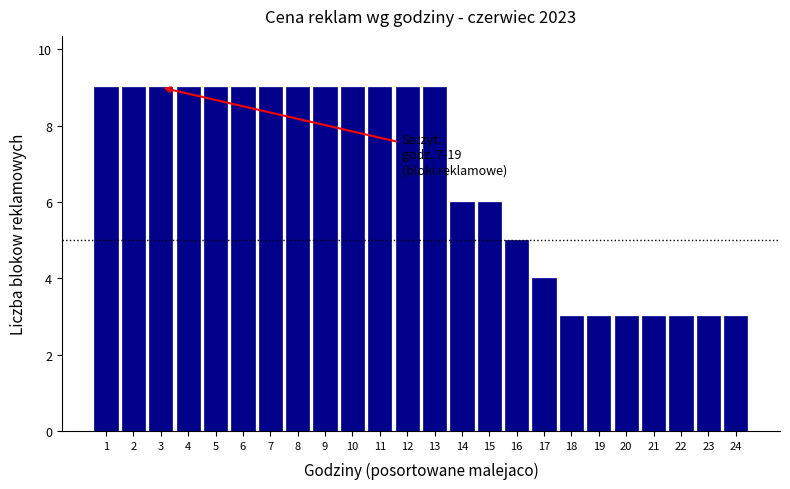

Reading left to right, list all the values displayed in this chart.

9	9	9	9	9	9	9	9	9	9	9	9	9	6	6	5	4	3	3	3	3	3	3	3